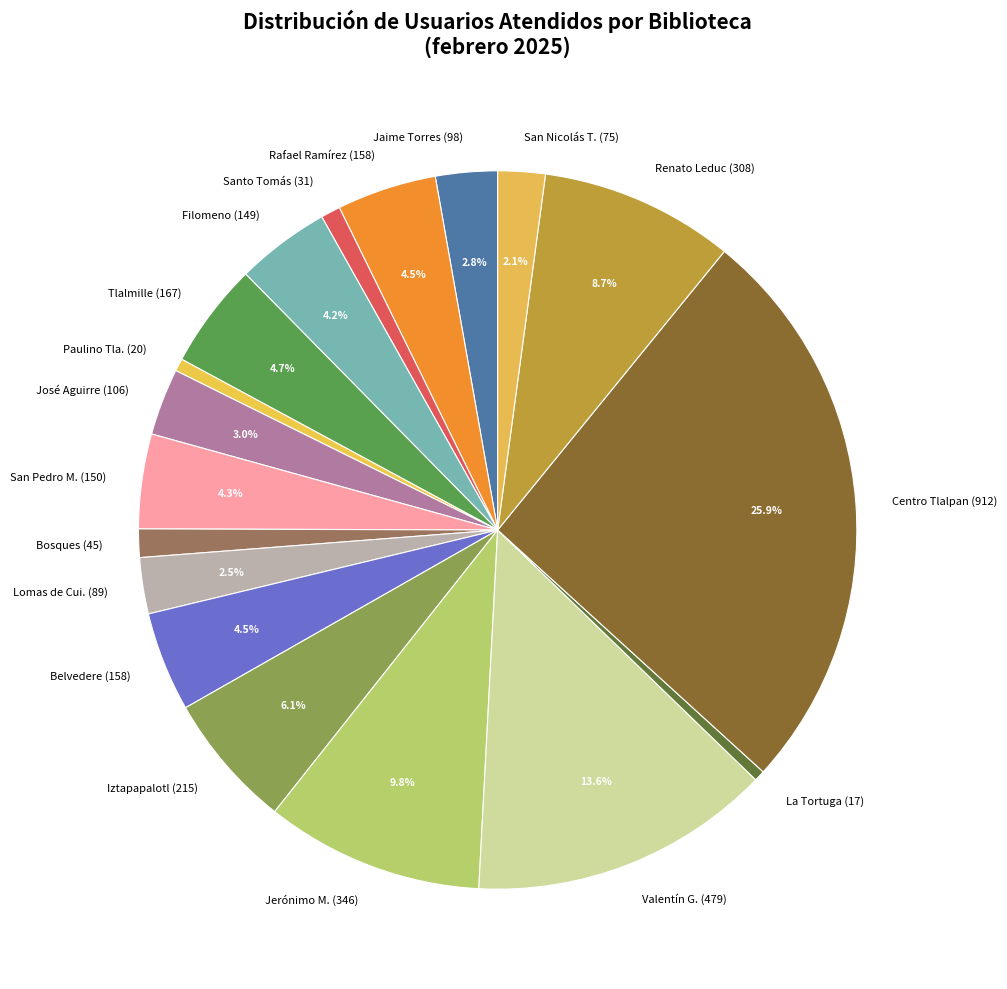

Combined, do Belvedere (158) and Bosques (45) account for over 50%?

No